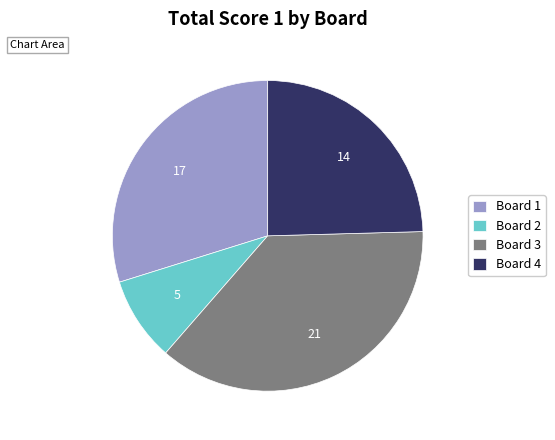

How many segments does this pie chart have?

4